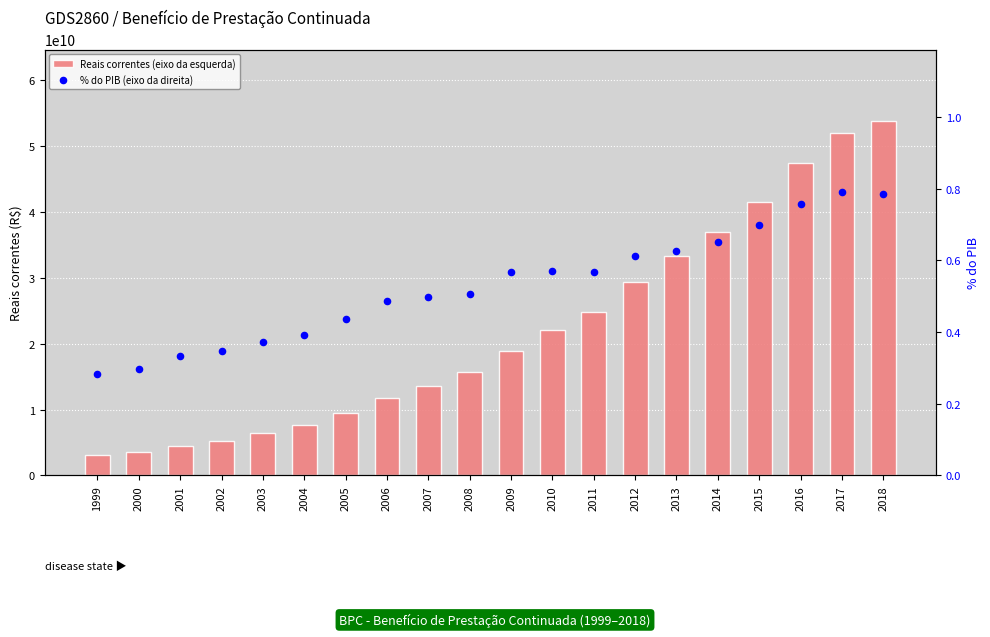

At which category is the sum across all series the highest?

2018